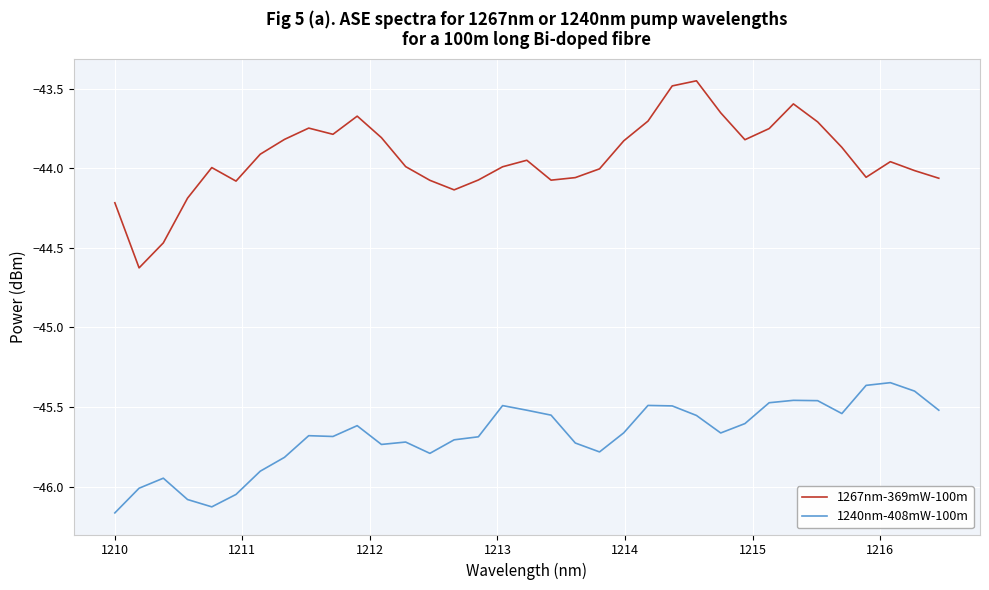

Which series has the largest total across all categories?

1267nm-369mW-100m